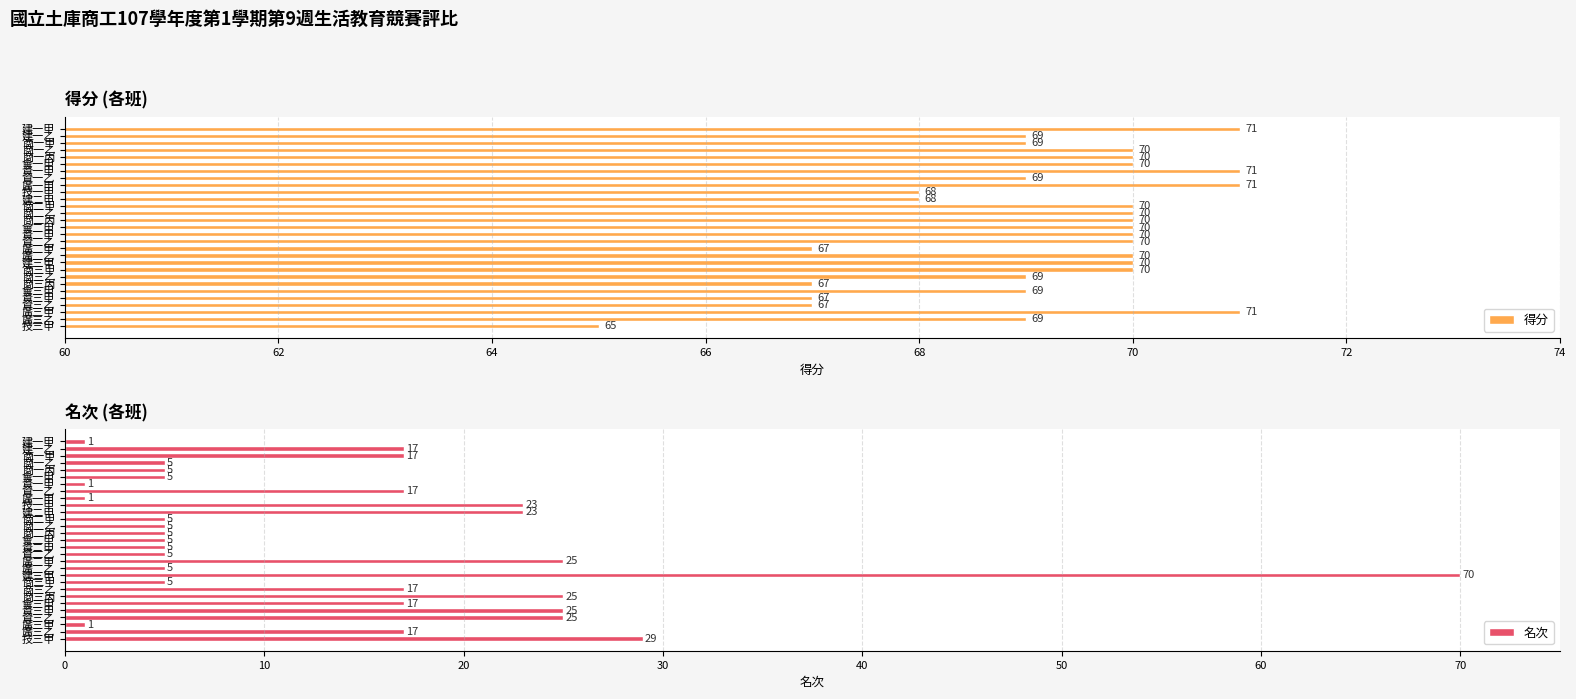

Reading left to right, what are all the values shown in this chart?

得分: 71	69	69	70	70	70	71	69	71	68	68	70	70	70	70	70	70	67	70	70	70	69	67	69	67	67	71	69	65
名次: 1	17	17	5	5	5	1	17	1	23	23	5	5	5	5	5	5	25	5	70	5	17	25	17	25	25	1	17	29